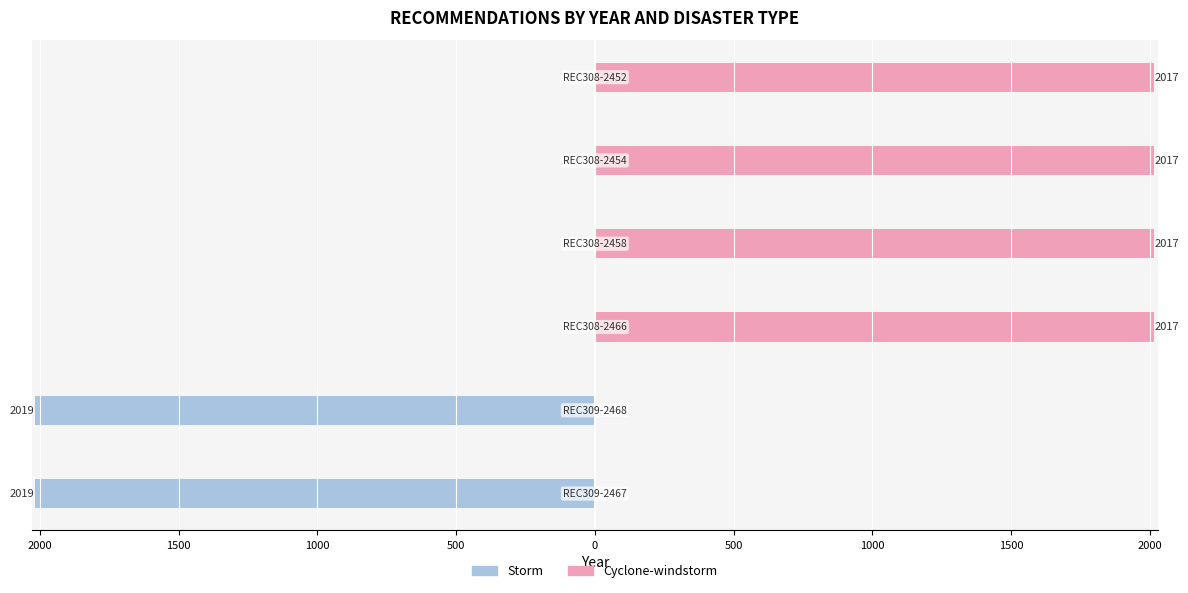

What is the sum of all values?

12106